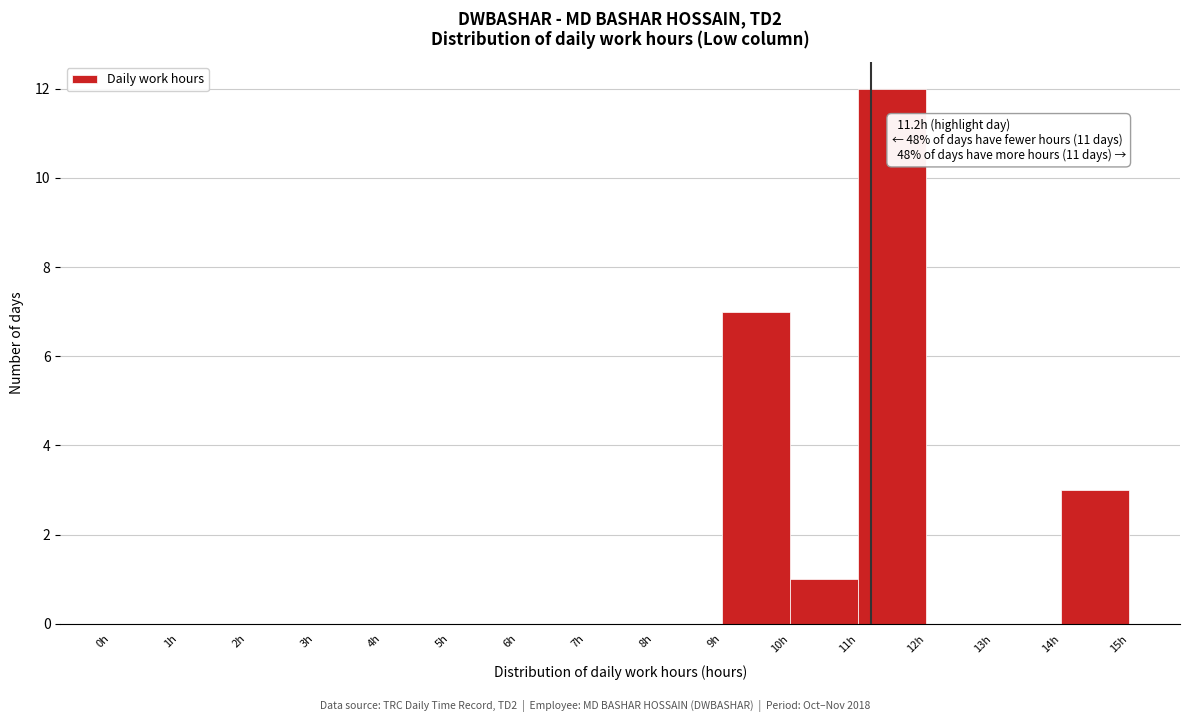

Which range on the x-axis has the tallest bar?

11 to 12